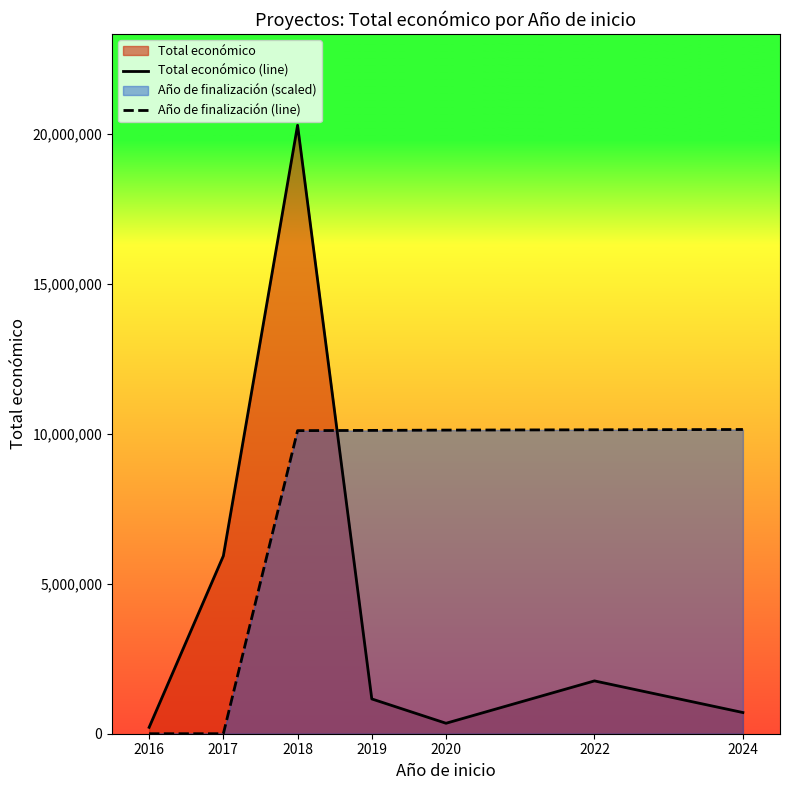

Reading left to right, list all the values displayed in this chart.

Total económico (line): 2016=213087.0	2017=5930502.0	2018=20290565.0	2019=1160094.0	2020=348843.0	2022=1761415.0	2024=706697.0
Año de finalización (line): 2016=0.0	2017=0.0	2018=10106910.3	2019=10115252.1	2020=10125262.2	2022=10135272.4	2024=10145282.5